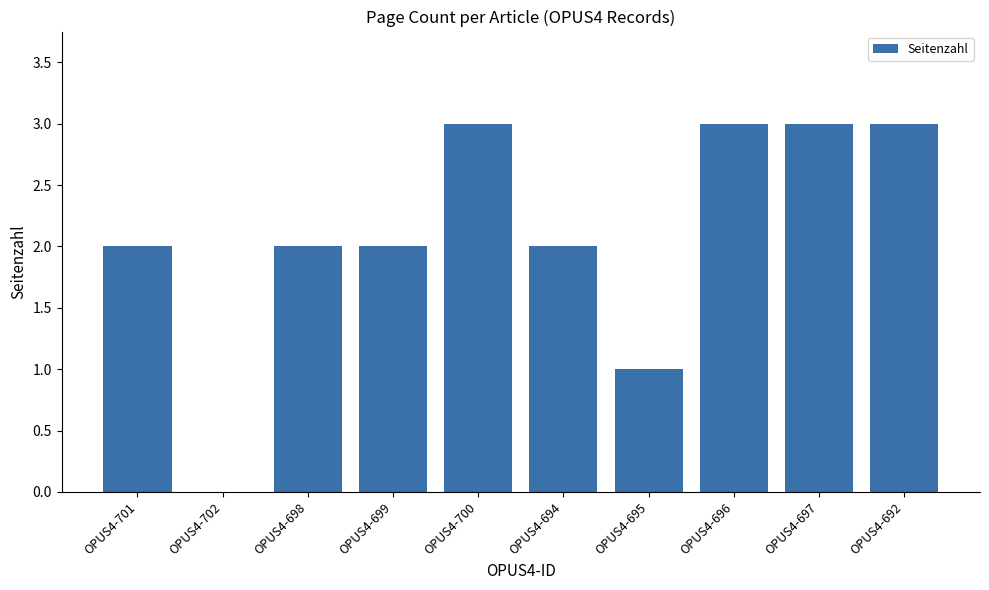

What is the ratio of the value at OPUS4-696 to the value at OPUS4-701?

1.5